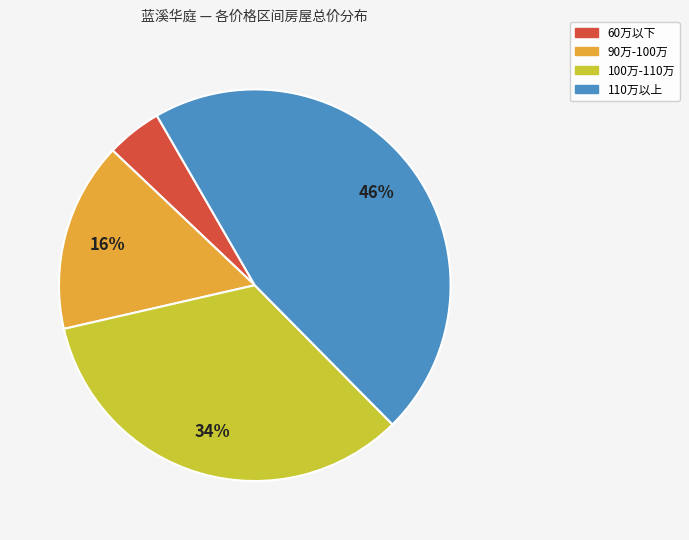

Does any single category account for the majority?

No